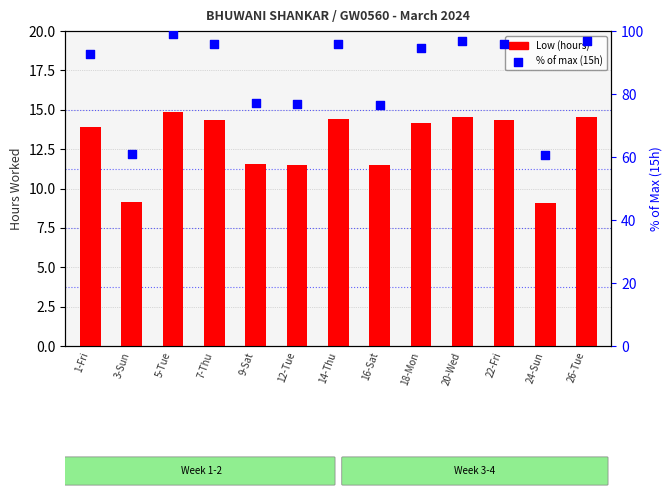

What is the total value across all series at 18-Mon?

108.8